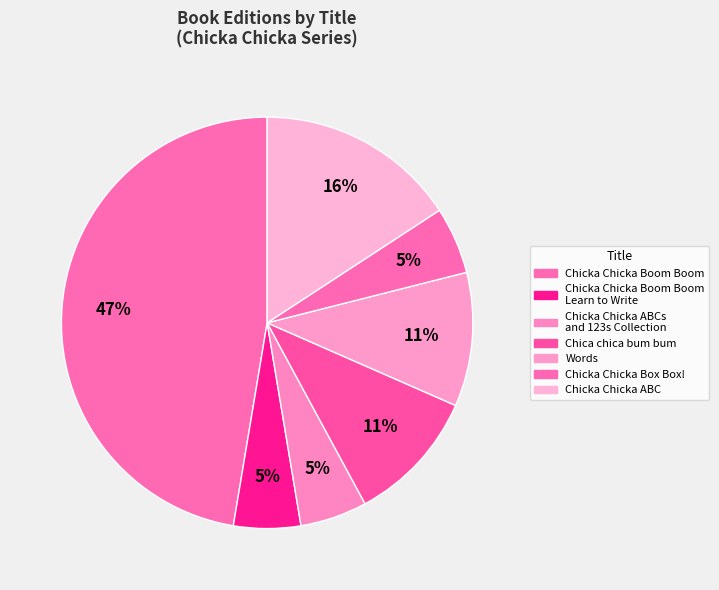

Rank the categories by value from highest to lowest.

Chicka Chicka Boom Boom, Chicka Chicka ABC, Chica chica bum bum, Words, Chicka Chicka Boom Boom
Learn to Write, Chicka Chicka ABCs
and 123s Collection, Chicka Chicka Box Box!